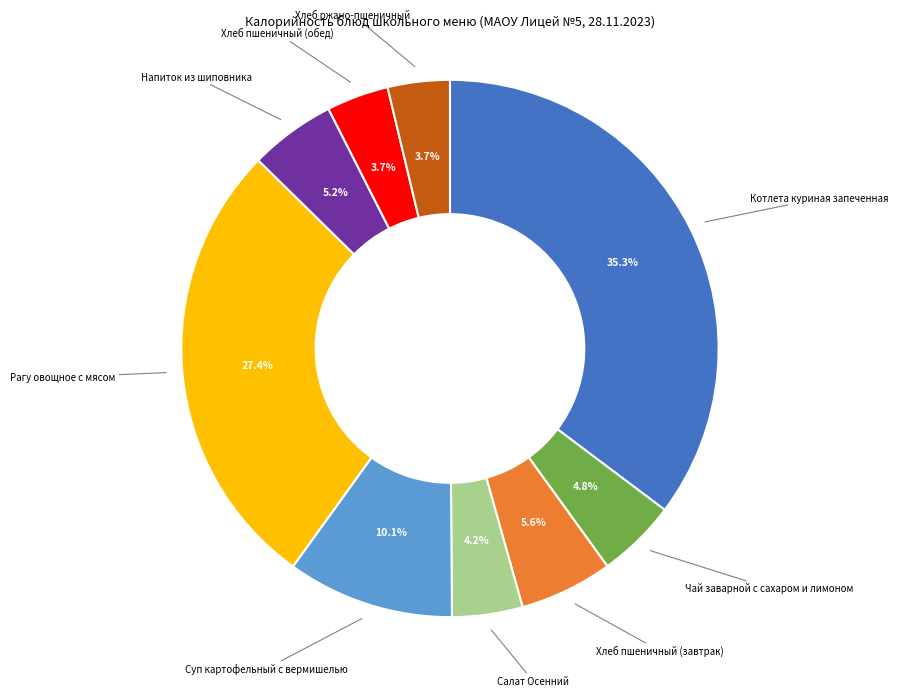

Is there a majority slice in this chart?

No